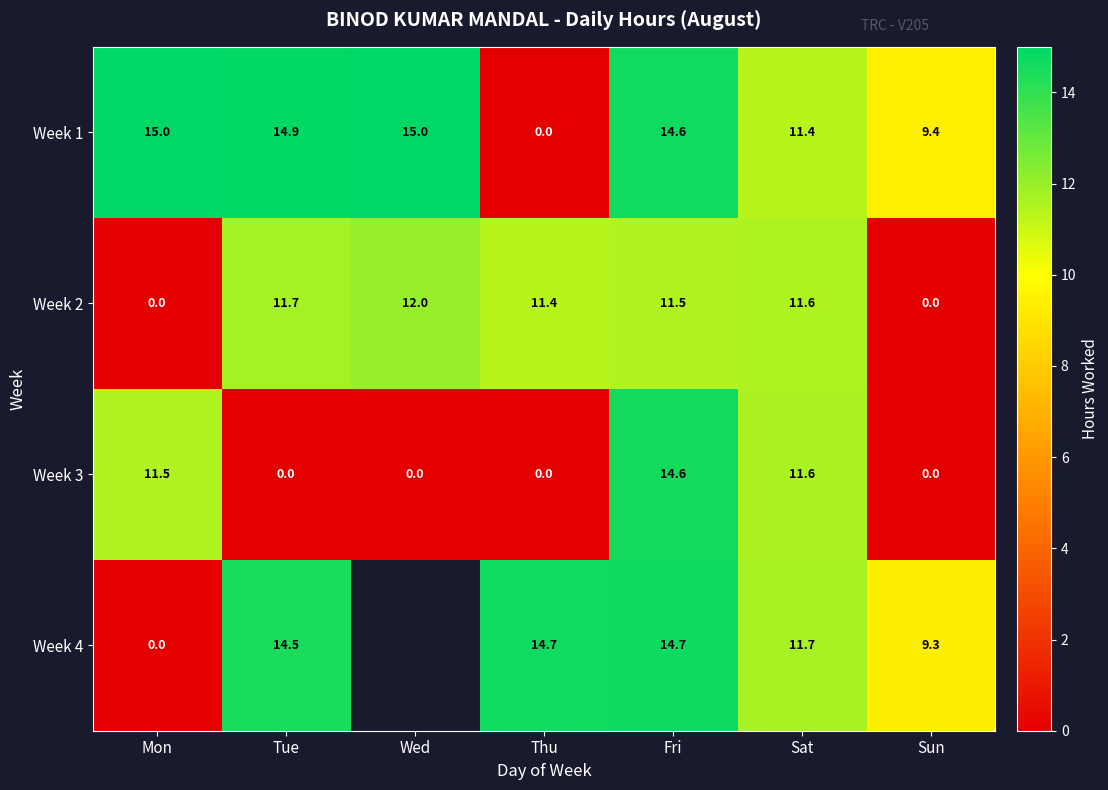

At which label is Week 3 closest to 7?

Mon